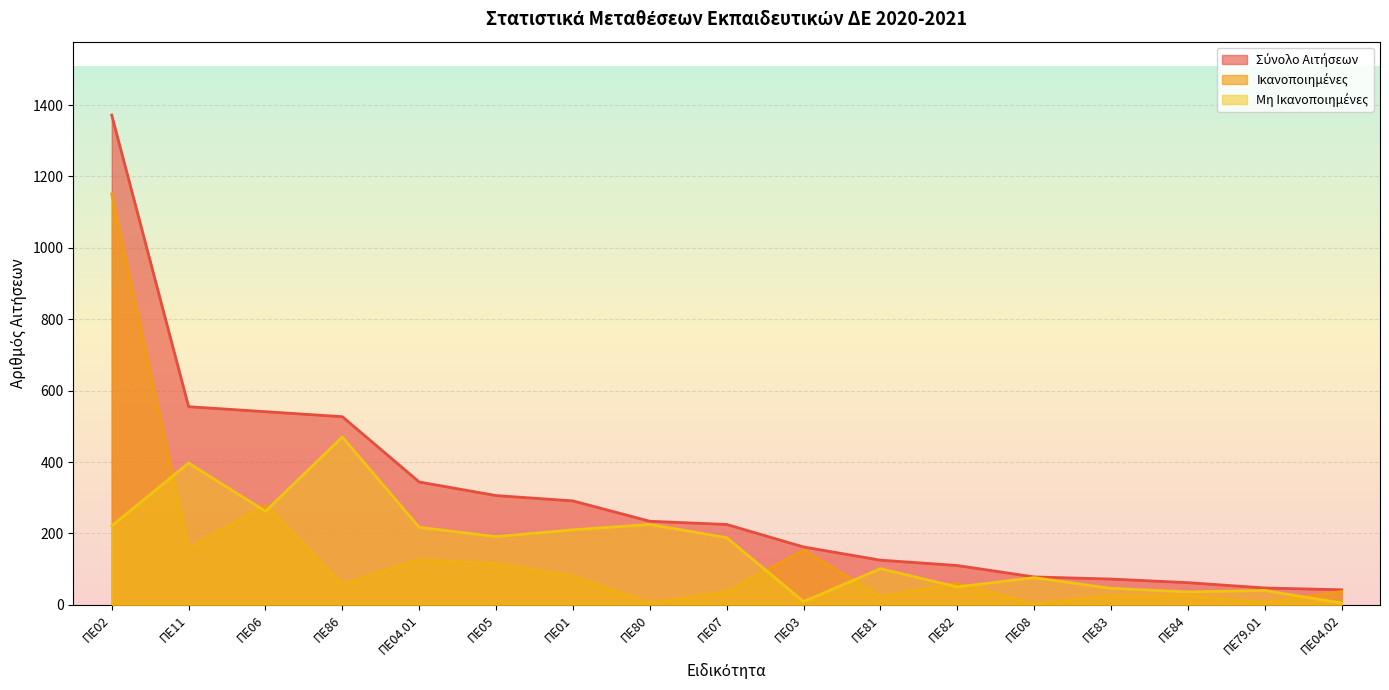

True or false: Ικανοποιημένες has more than 0 interior local peaks.

True